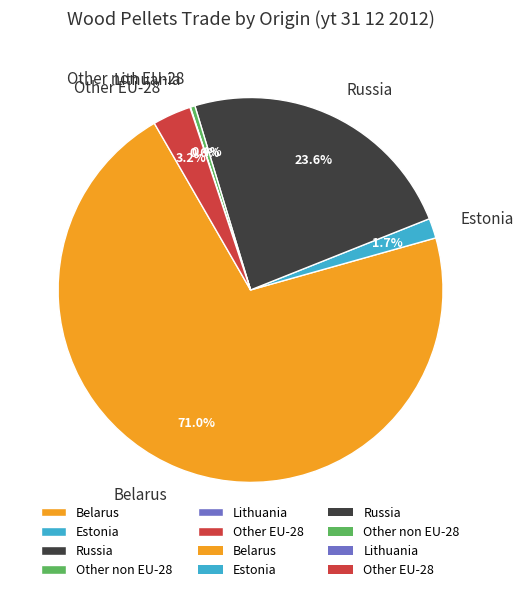

Is there any slice that represents more than half of the pie?

Yes